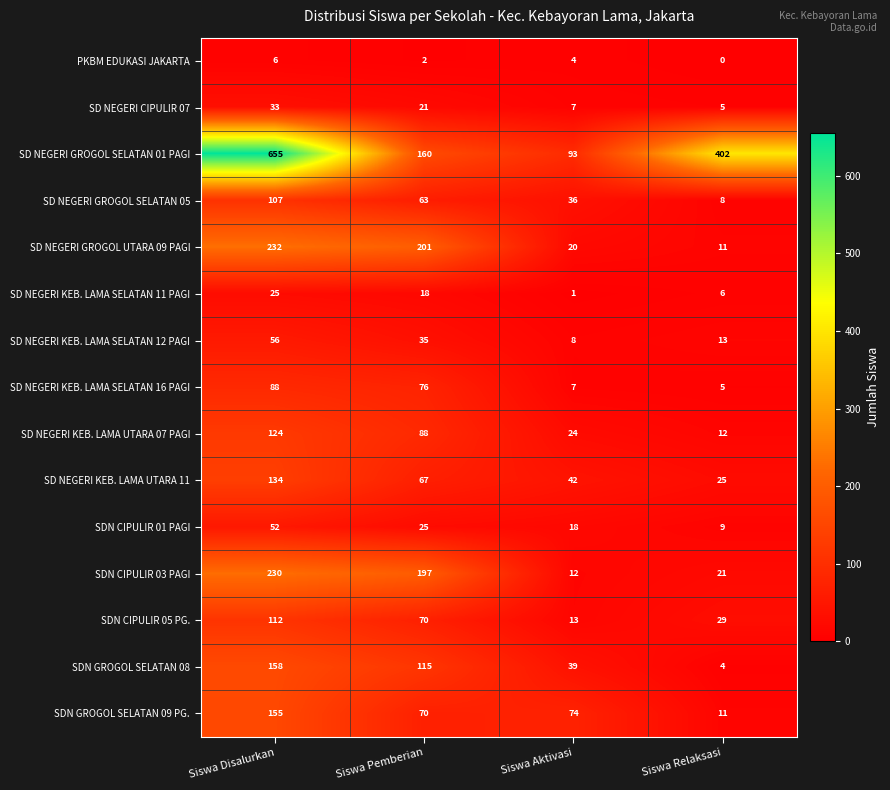

Which series has the largest range (max minus min)?

SD NEGERI GROGOL SELATAN 01 PAGI